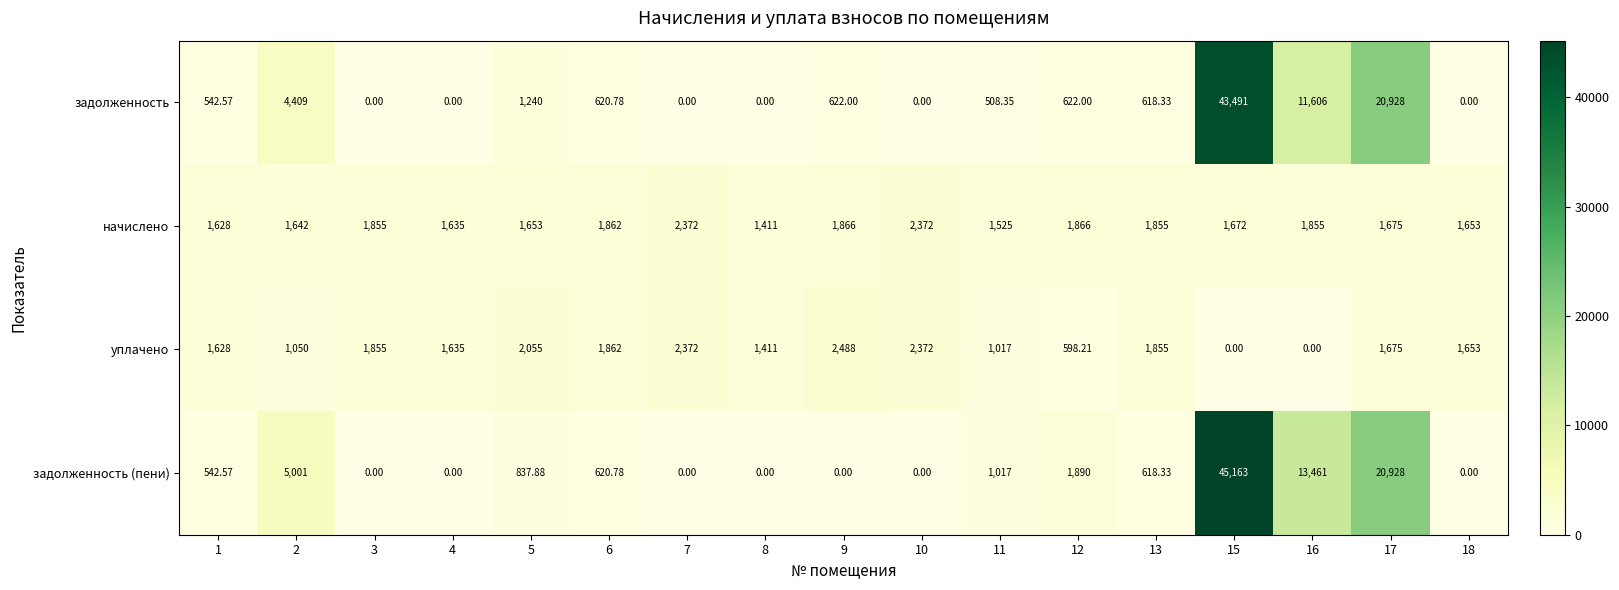

At which category is the sum across all series the highest?

15